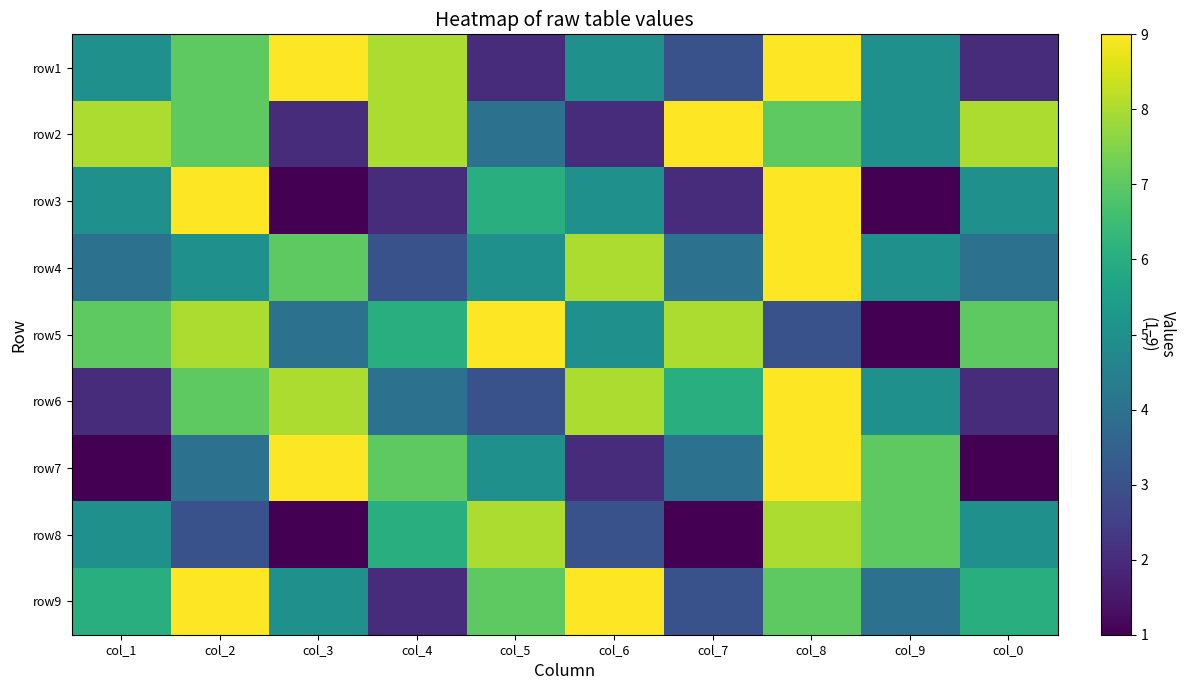

Reading left to right, extract all data points from this chart.

row1: col_1=5	col_2=7	col_3=9	col_4=8	col_5=2	col_6=5	col_7=3	col_8=9	col_9=5	col_0=2
row2: col_1=8	col_2=7	col_3=2	col_4=8	col_5=4	col_6=2	col_7=9	col_8=7	col_9=5	col_0=8
row3: col_1=5	col_2=9	col_3=1	col_4=2	col_5=6	col_6=5	col_7=2	col_8=9	col_9=1	col_0=5
row4: col_1=4	col_2=5	col_3=7	col_4=3	col_5=5	col_6=8	col_7=4	col_8=9	col_9=5	col_0=4
row5: col_1=7	col_2=8	col_3=4	col_4=6	col_5=9	col_6=5	col_7=8	col_8=3	col_9=1	col_0=7
row6: col_1=2	col_2=7	col_3=8	col_4=4	col_5=3	col_6=8	col_7=6	col_8=9	col_9=5	col_0=2
row7: col_1=1	col_2=4	col_3=9	col_4=7	col_5=5	col_6=2	col_7=4	col_8=9	col_9=7	col_0=1
row8: col_1=5	col_2=3	col_3=1	col_4=6	col_5=8	col_6=3	col_7=1	col_8=8	col_9=7	col_0=5
row9: col_1=6	col_2=9	col_3=5	col_4=2	col_5=7	col_6=9	col_7=3	col_8=7	col_9=4	col_0=6